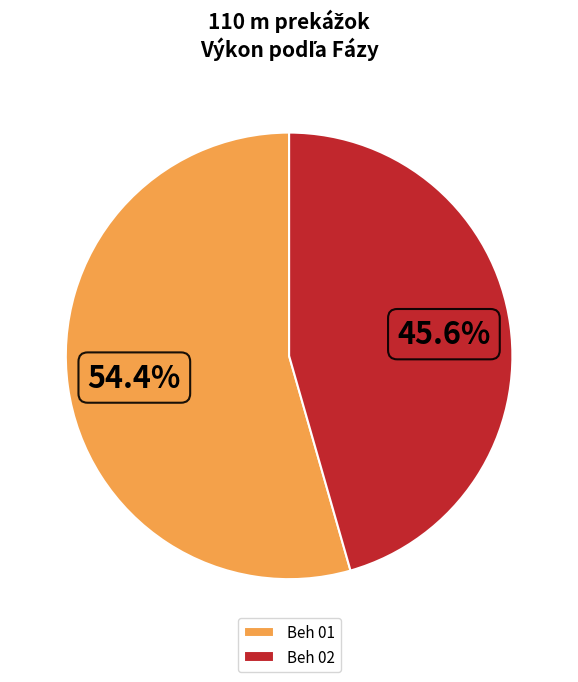

Does Beh 02 represent more than half of the total?

No